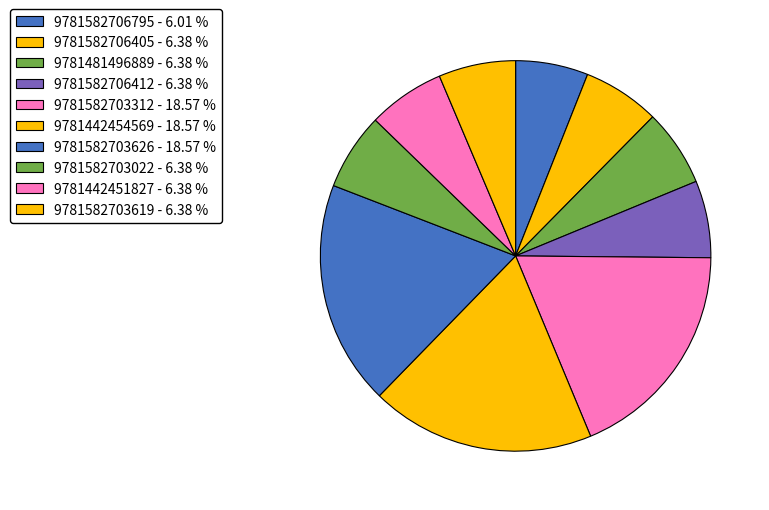

To the nearest percent, what percentage of the pie is 9781442454569?

19%